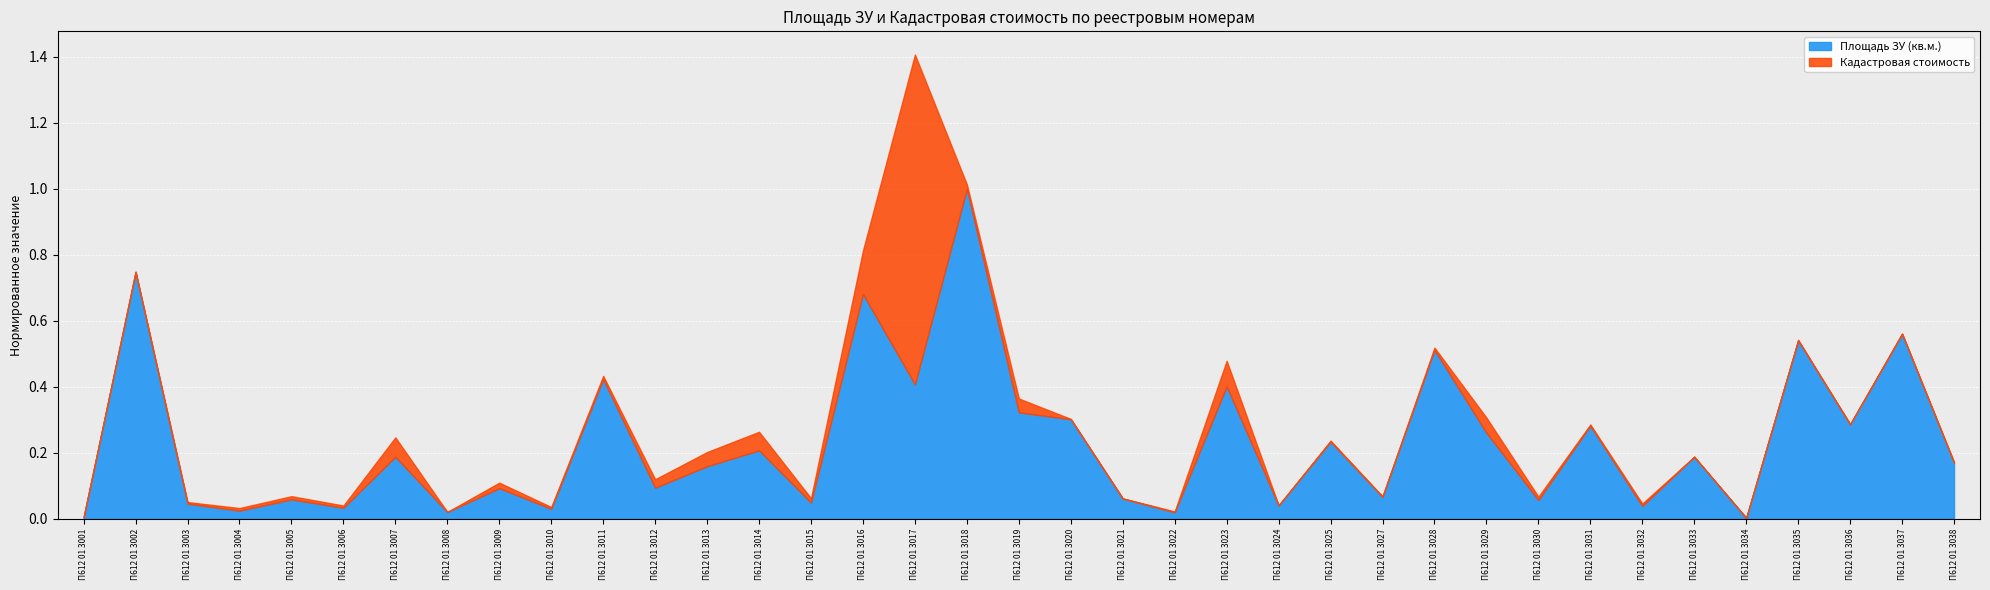

Reading left to right, transcribe all the data shown in this chart.

Площадь ЗУ (кв.м.): 0.0	0.7	0.0	0.0	0.1	0.0	0.2	0.0	0.1	0.0	0.4	0.1	0.2	0.2	0.0	0.7	0.4	1.0	0.3	0.3	0.1	0.0	0.4	0.0	0.2	0.1	0.5	0.3	0.1	0.3	0.0	0.2	0.0	0.5	0.3	0.6	0.2
Кадастровая стоимость: 0.0	0.7	0.1	0.0	0.1	0.0	0.2	0.0	0.1	0.0	0.4	0.1	0.2	0.3	0.1	0.8	1.4	1.0	0.4	0.3	0.1	0.0	0.5	0.0	0.2	0.1	0.5	0.3	0.1	0.3	0.0	0.2	0.0	0.5	0.3	0.6	0.2